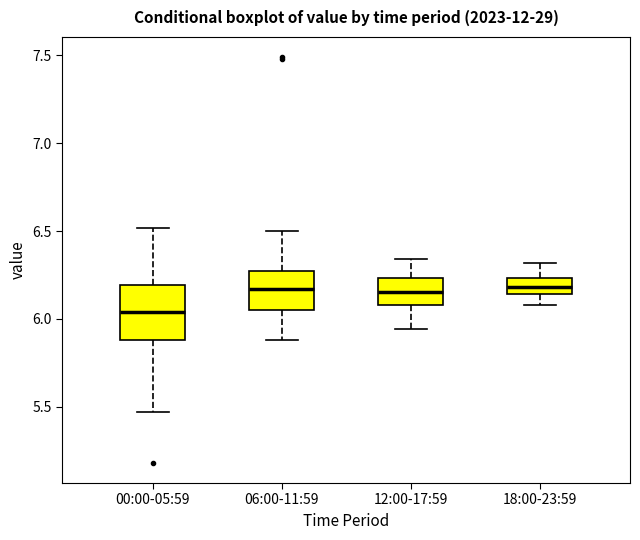

Comparing the boxes themselves (not the whiskers), which one is the tallest?

00:00-05:59